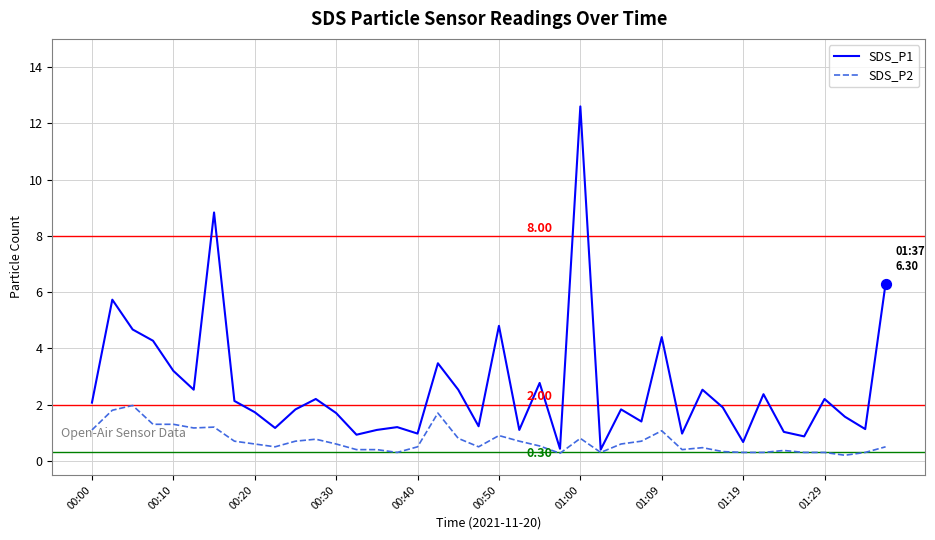

At how many categories does at least one series exceed 8?

2